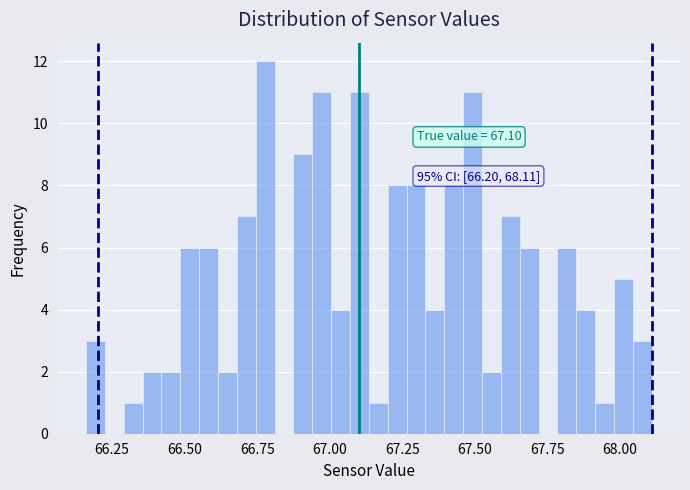

Around what value on the x-axis is the tallest bar? Give the approximate position of its centre, as read against the axis.

66.80